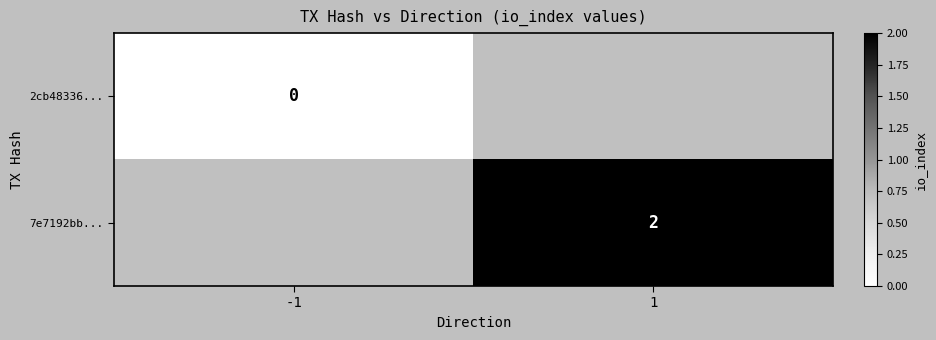

Is it true that 7e7192bb... equals 3 at 1?

False